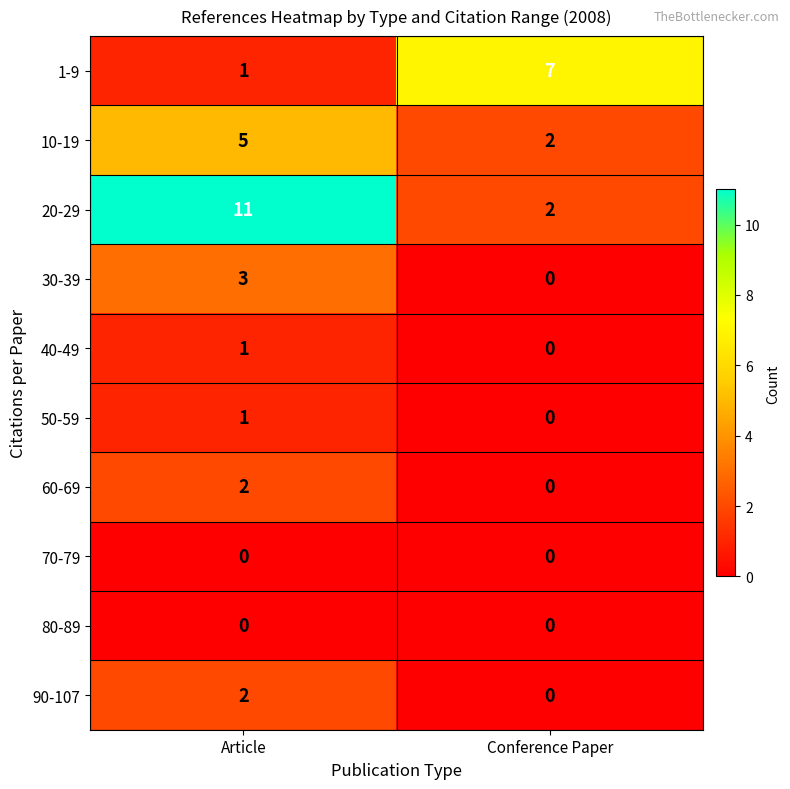

Reading right to left, what are all the values shown in this chart?

1-9: 7	1
10-19: 2	5
20-29: 2	11
30-39: 0	3
40-49: 0	1
50-59: 0	1
60-69: 0	2
70-79: 0	0
80-89: 0	0
90-107: 0	2